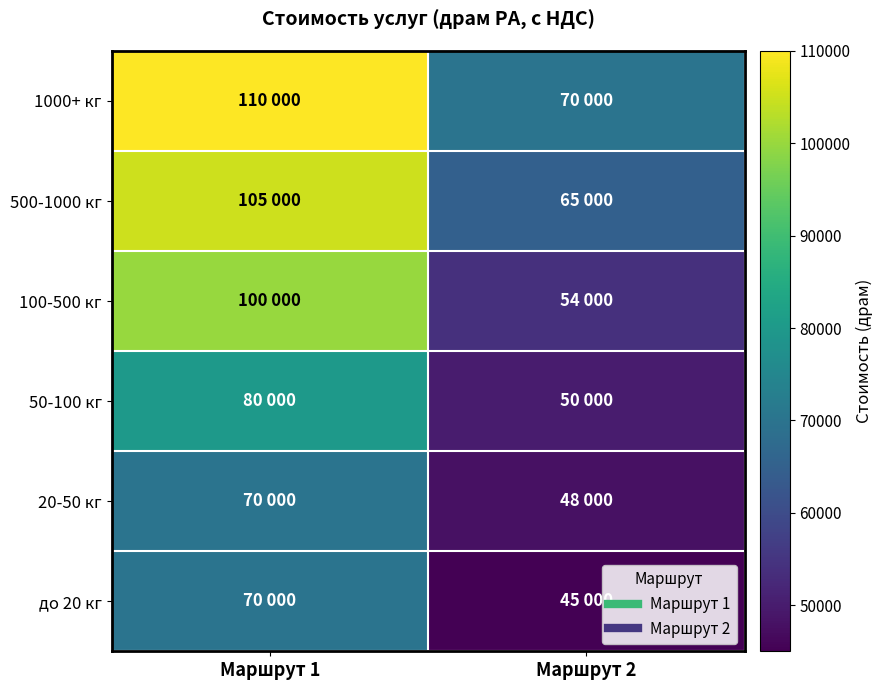

What is the spread (max minus min) of values at Маршрут 2?

25000